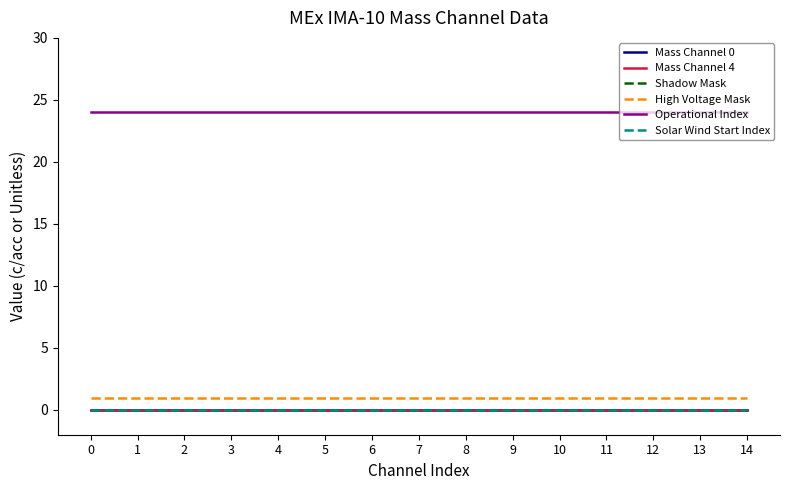

Reading right to left, extract all data points from this chart.

Mass Channel 0: 14=0	13=0	12=0	11=0	10=0	9=0	8=0	7=0	6=0	5=0	4=0	3=0	2=0	1=0	0=0
Mass Channel 4: 14=0	13=0	12=0	11=0	10=0	9=0	8=0	7=0	6=0	5=0	4=0	3=0	2=0	1=0	0=0
Shadow Mask: 14=0	13=0	12=0	11=0	10=0	9=0	8=0	7=0	6=0	5=0	4=0	3=0	2=0	1=0	0=0
High Voltage Mask: 14=1	13=1	12=1	11=1	10=1	9=1	8=1	7=1	6=1	5=1	4=1	3=1	2=1	1=1	0=1
Operational Index: 14=24	13=24	12=24	11=24	10=24	9=24	8=24	7=24	6=24	5=24	4=24	3=24	2=24	1=24	0=24
Solar Wind Start Index: 14=0	13=0	12=0	11=0	10=0	9=0	8=0	7=0	6=0	5=0	4=0	3=0	2=0	1=0	0=0